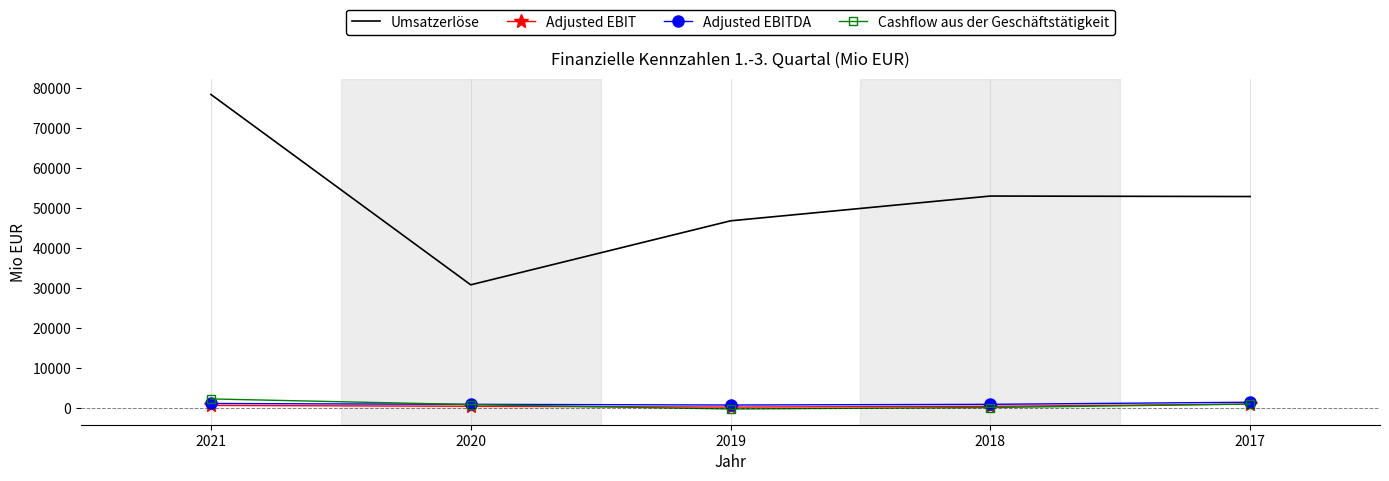

At which category does the chart reach its peak across all series?

2021